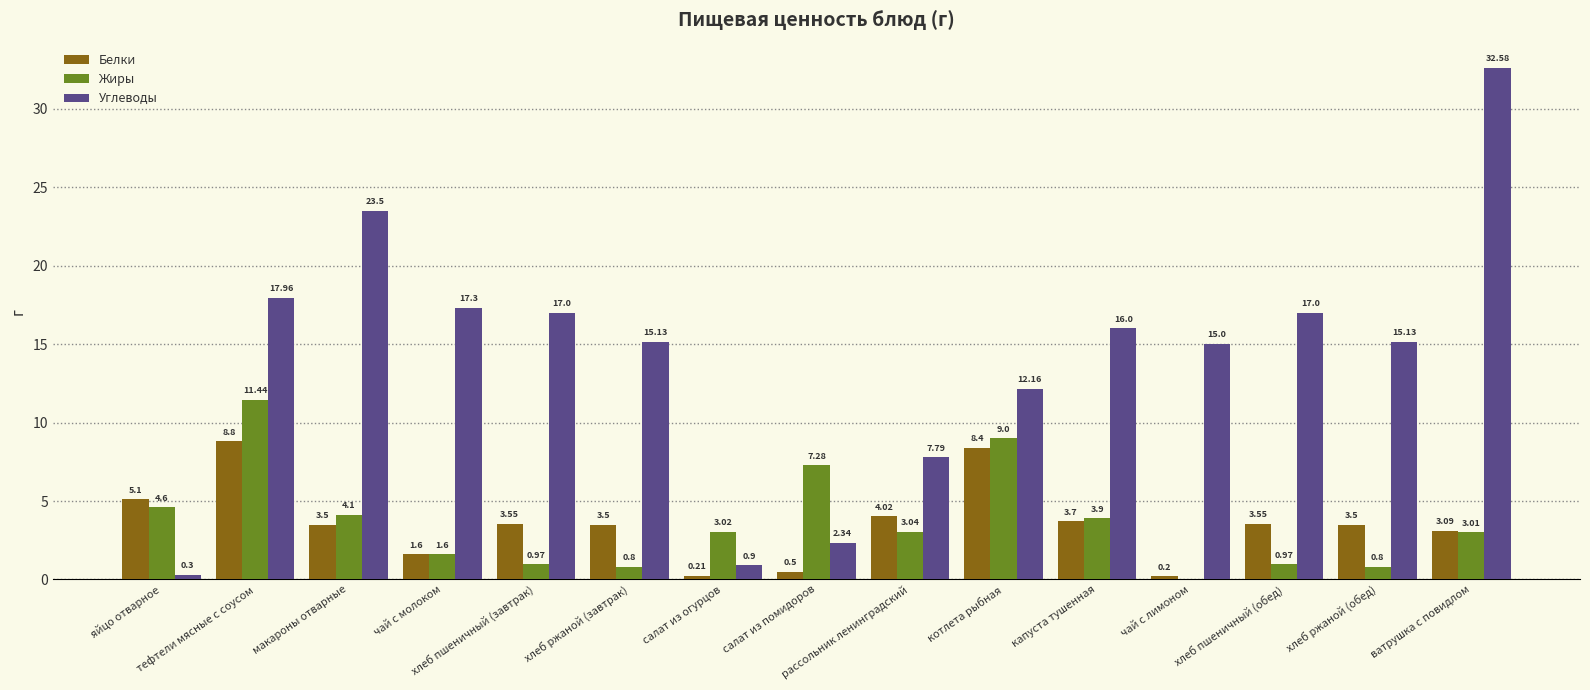

What is the average value of the Белки series?

3.5